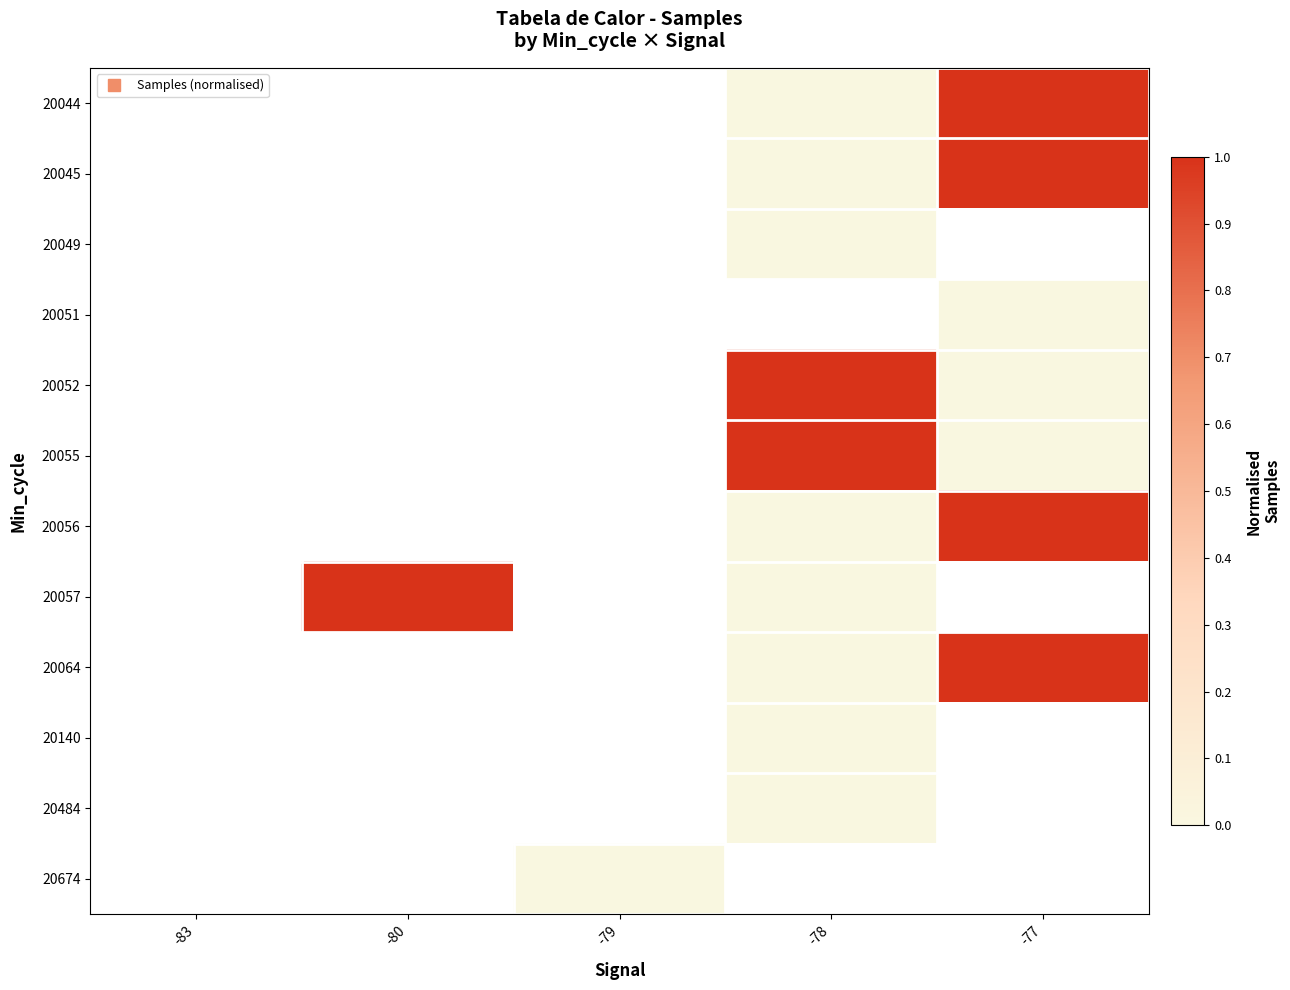

Between -80 and -78, which series saw the biggest shift?

20057